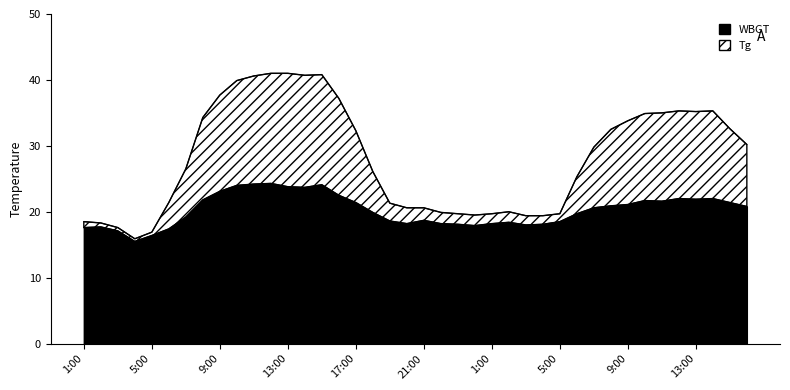

What is the spread (max minus min) of values at 20:00?

2.4